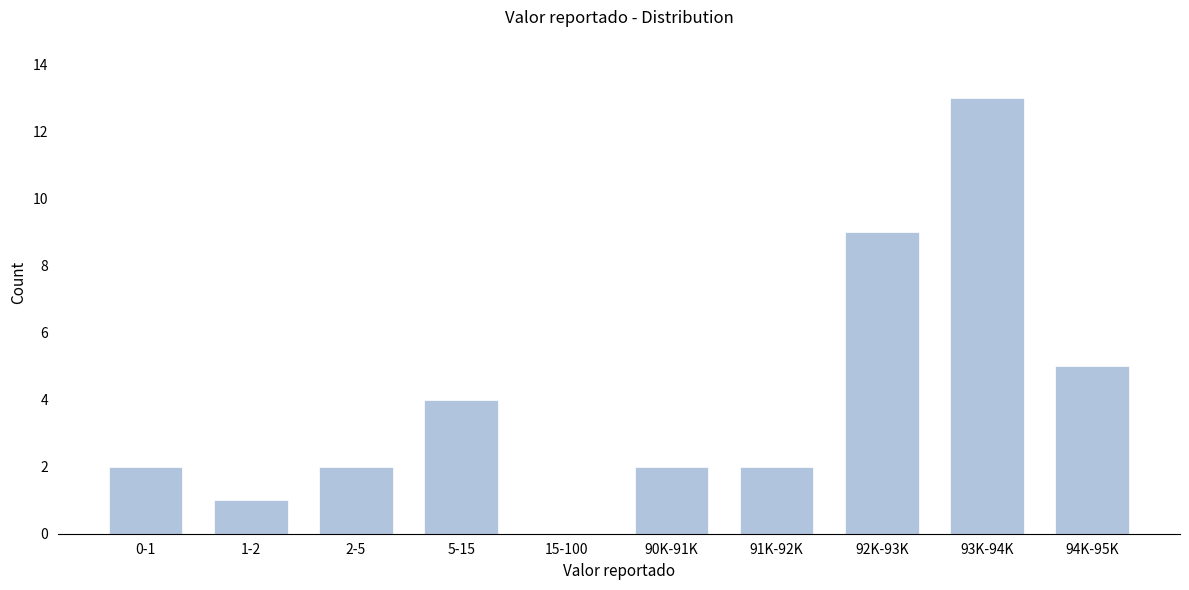

Reading left to right, extract all data points from this chart.

0-1=2	1-2=1	2-5=2	5-15=4	15-100=0	90K-91K=2	91K-92K=2	92K-93K=9	93K-94K=13	94K-95K=5